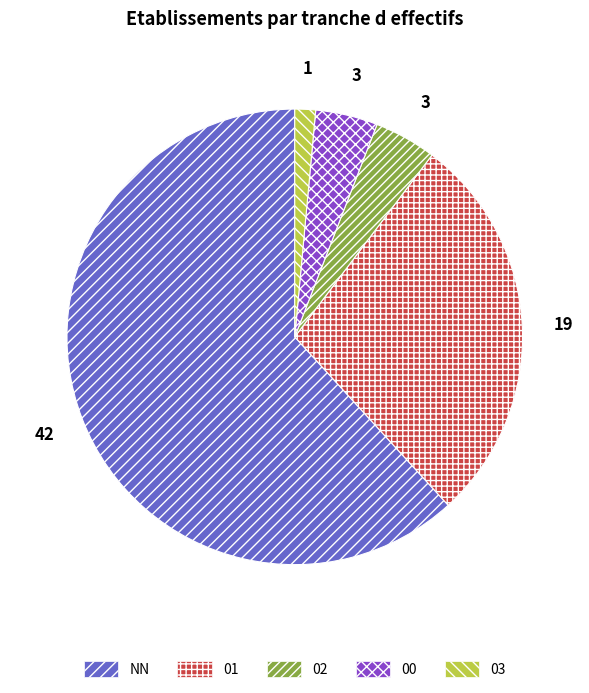

What is the smallest slice in the pie chart?

03